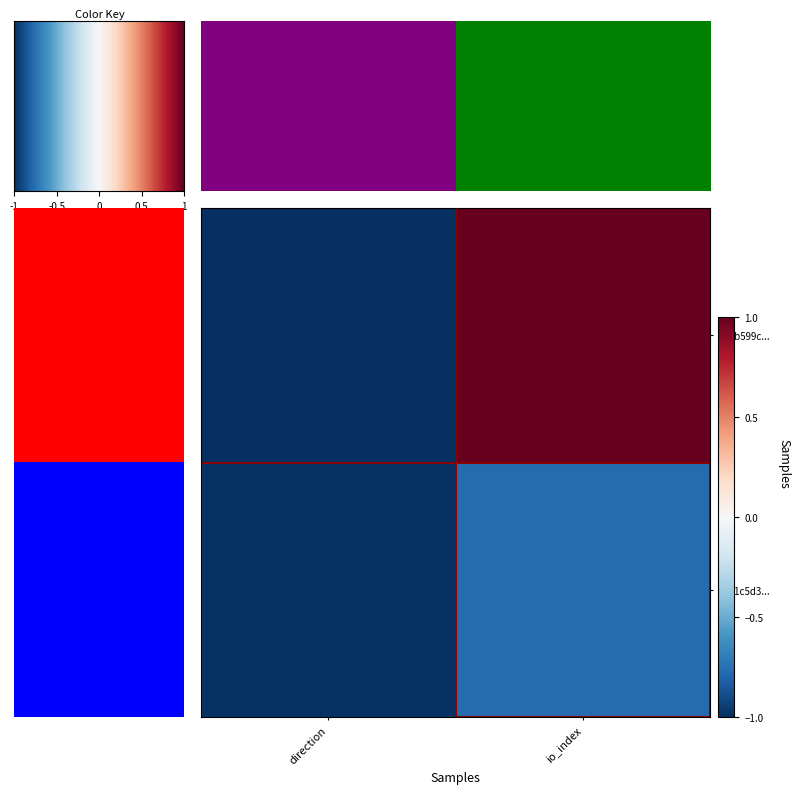

Count the number of categories in the chart.

2